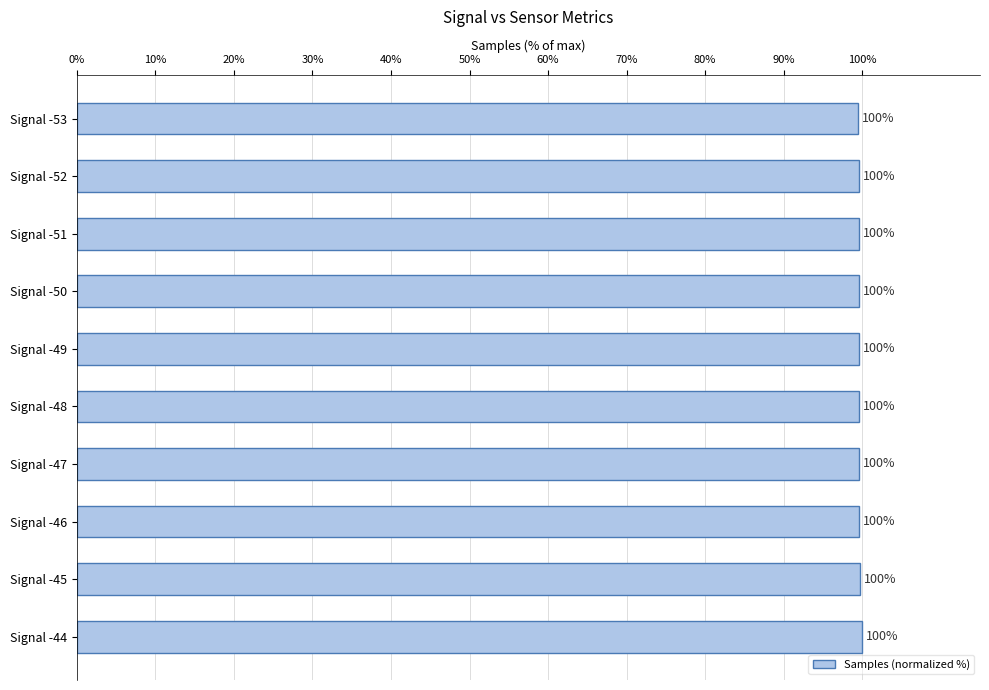

What is the ratio of the value at Signal -50 to the value at Signal -46?

1.0